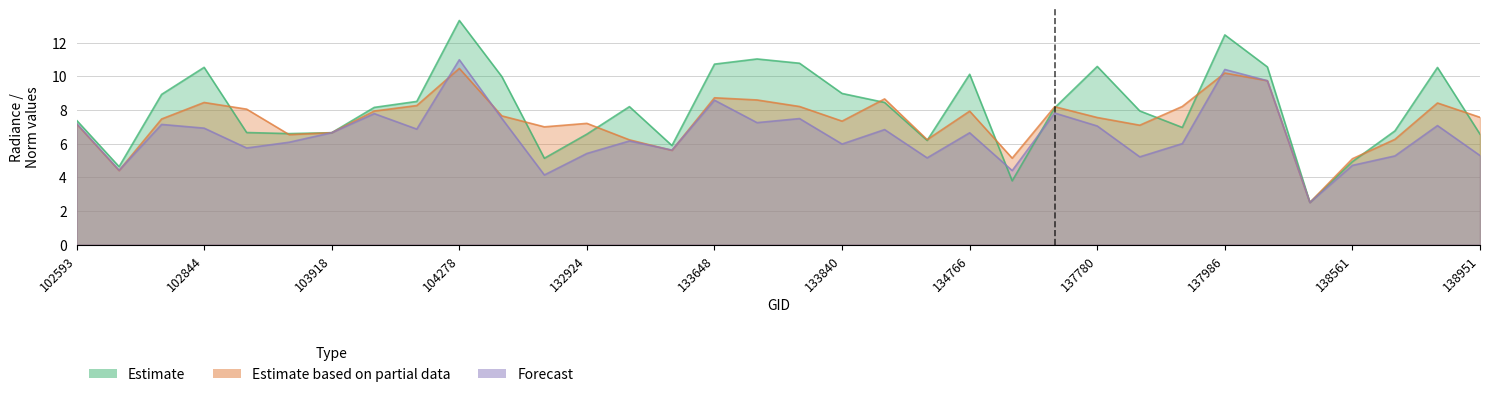

Does the chart have visible grid lines?

Yes